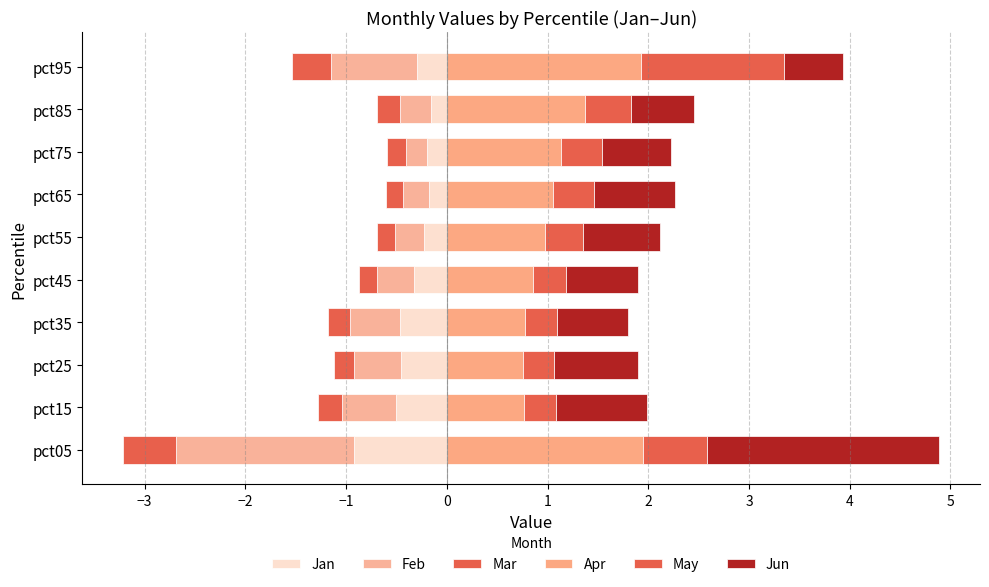

What is the approximate value of Mar at pct15?

-0.2